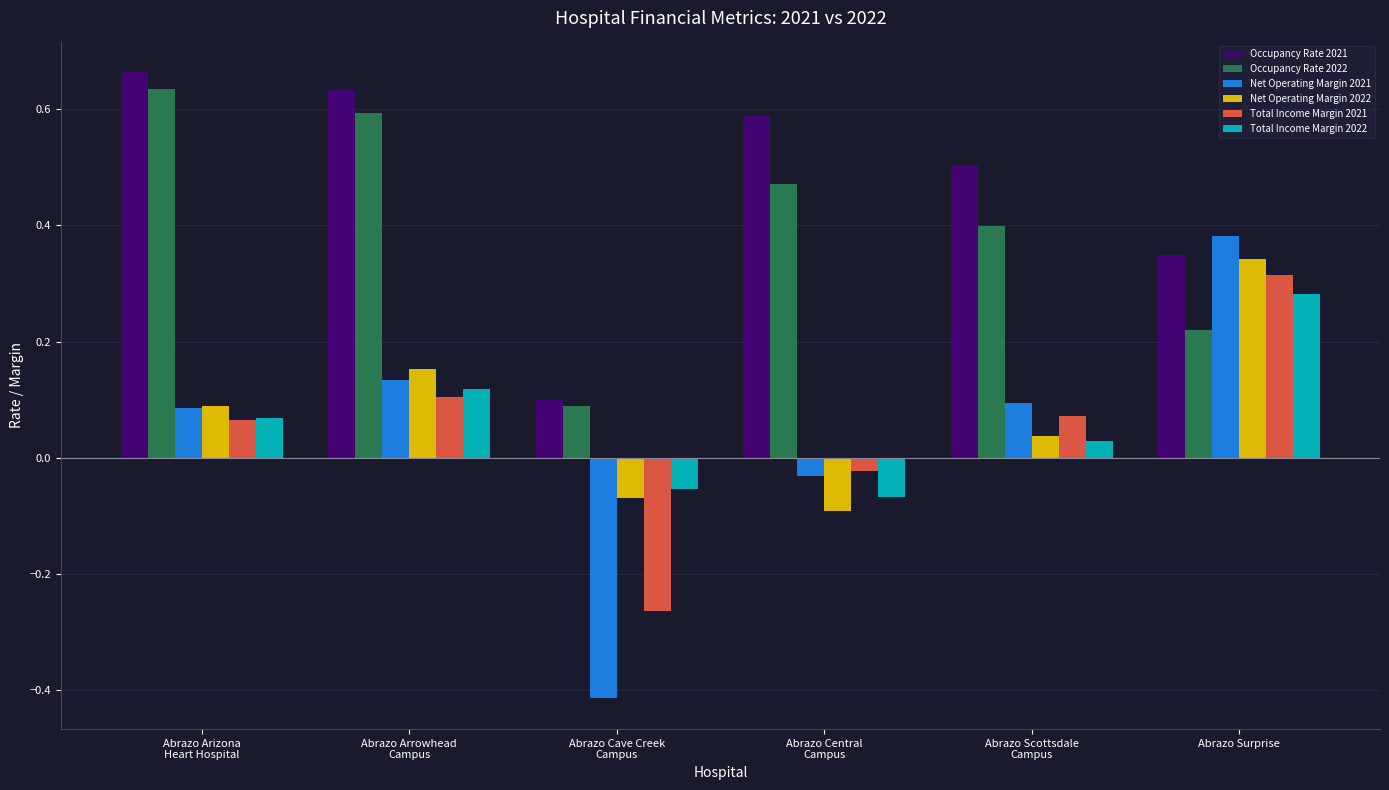

At which label is Occupancy Rate 2021 closest to 0?

Abrazo Cave Creek
Campus